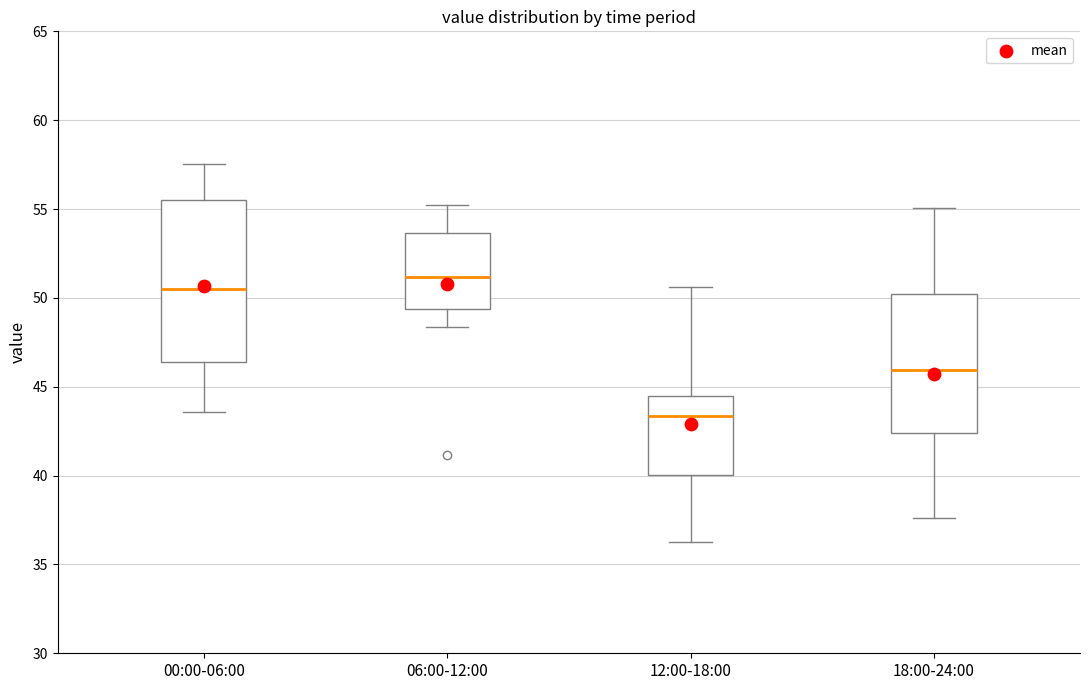

Reading left to right, transcribe this box plot: for each box, give where its median line is, the range the box spans, and where its two whiskers end, as read against the y-axis. The values are not printed on the chart, so give them approximately, as read against the axis.

00:00-06:00: median 50.5, box 46.5 to 55.5, whiskers 43.5 to 57.5
06:00-12:00: median 51.0, box 49.5 to 53.5, whiskers 48.5 to 55.0
12:00-18:00: median 43.5, box 40.0 to 44.5, whiskers 36.5 to 50.5
18:00-24:00: median 46.0, box 42.5 to 50.0, whiskers 37.5 to 55.0